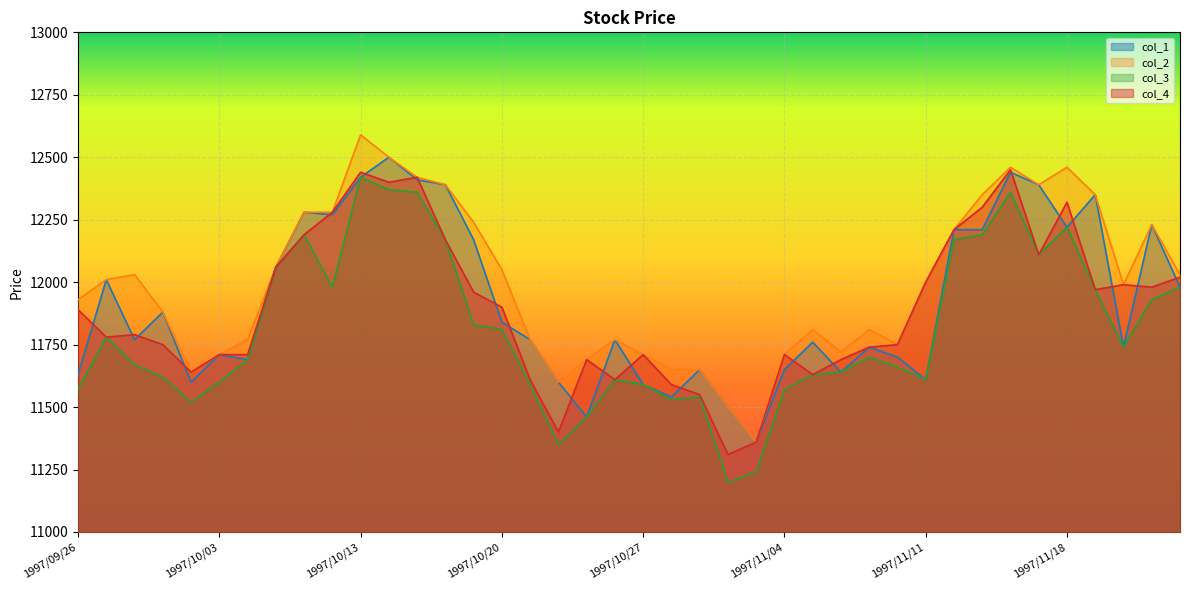

Where does the col_2 series first go above 12000?

1997/09/29